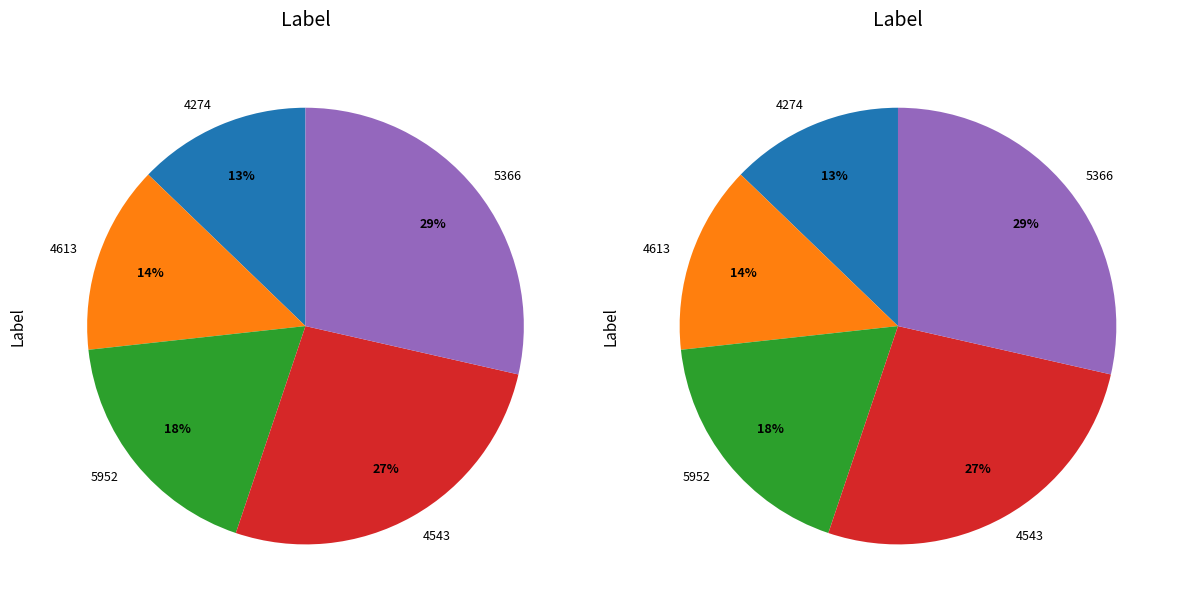

To the nearest percent, what portion does 5952 represent?

18%